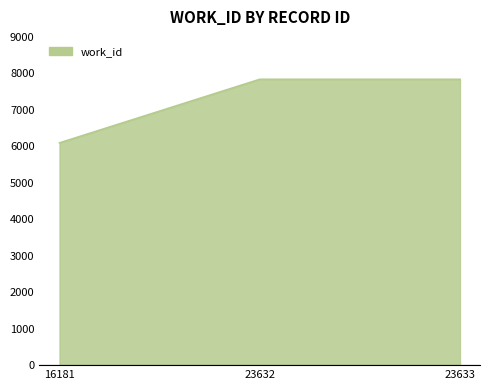

Is it true that the value at 23633 is 7837?

True